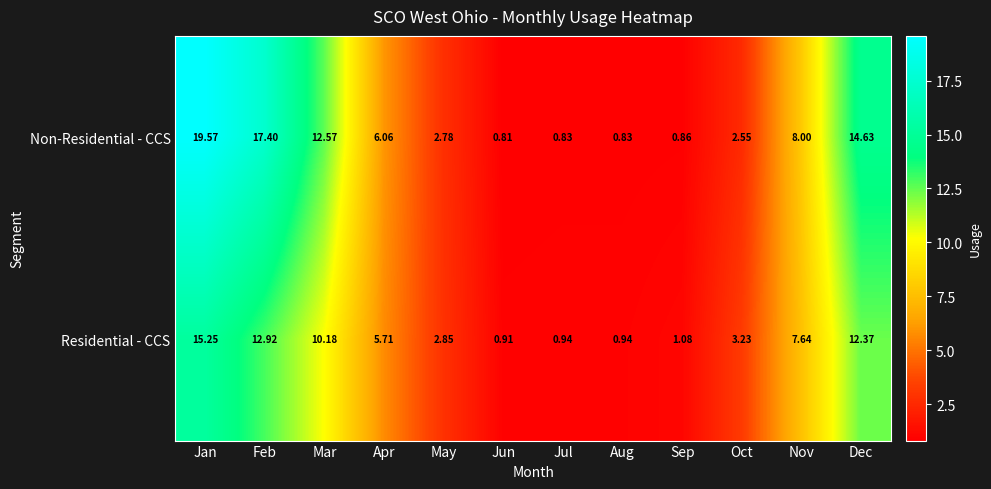

Where is Non-Residential - CCS nearest to the value 10?

Nov